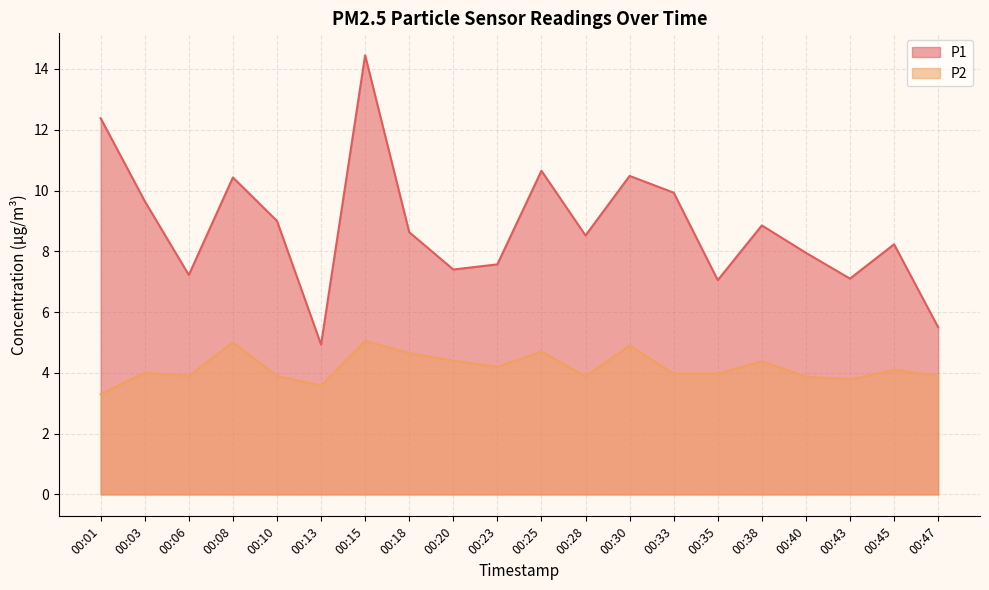

Which category has the lowest value across all series?

00:01